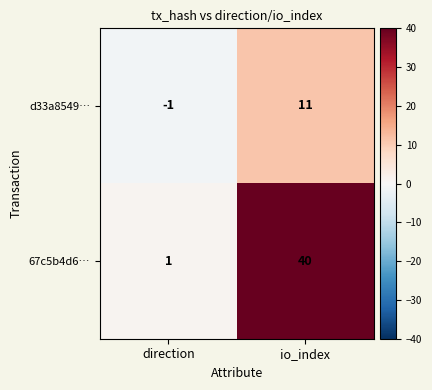

How many values in the 67c5b4d6… series are below 40?

1